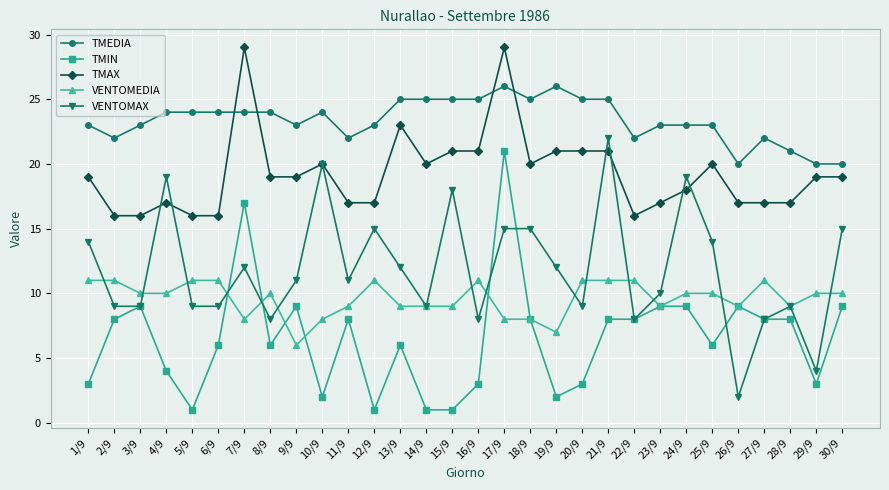

True or false: VENTOMAX and TMEDIA cross at least once.

False